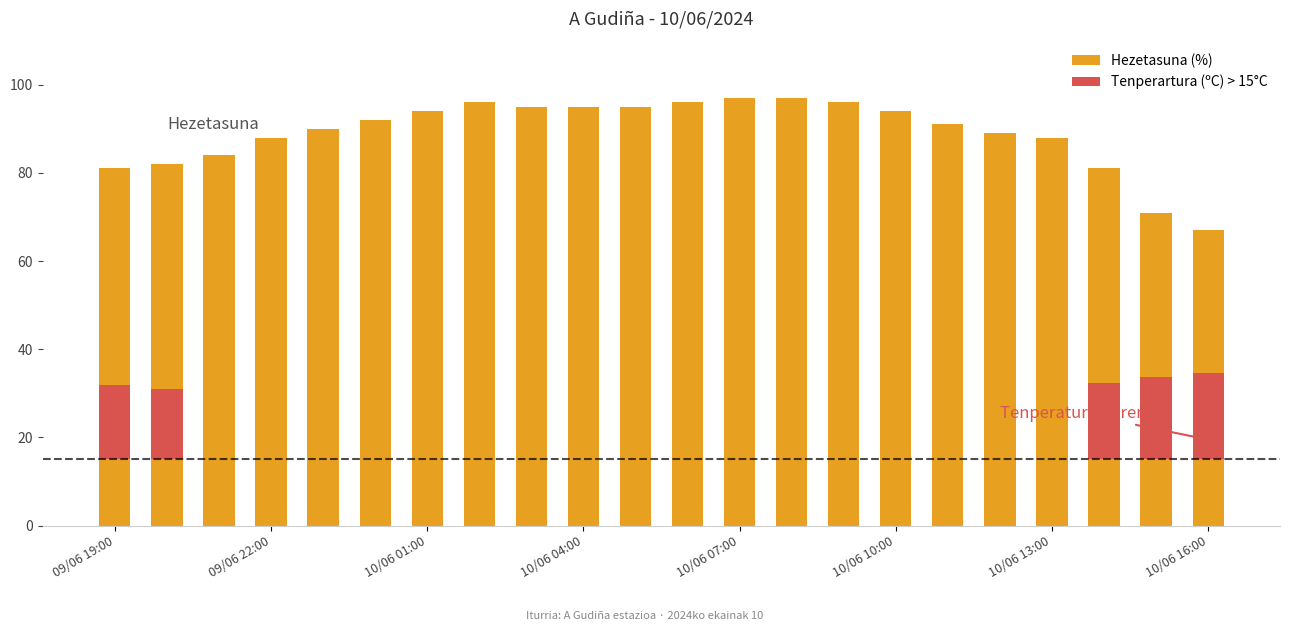

Between 19 and 10/06 04:00, which is larger?

10/06 04:00